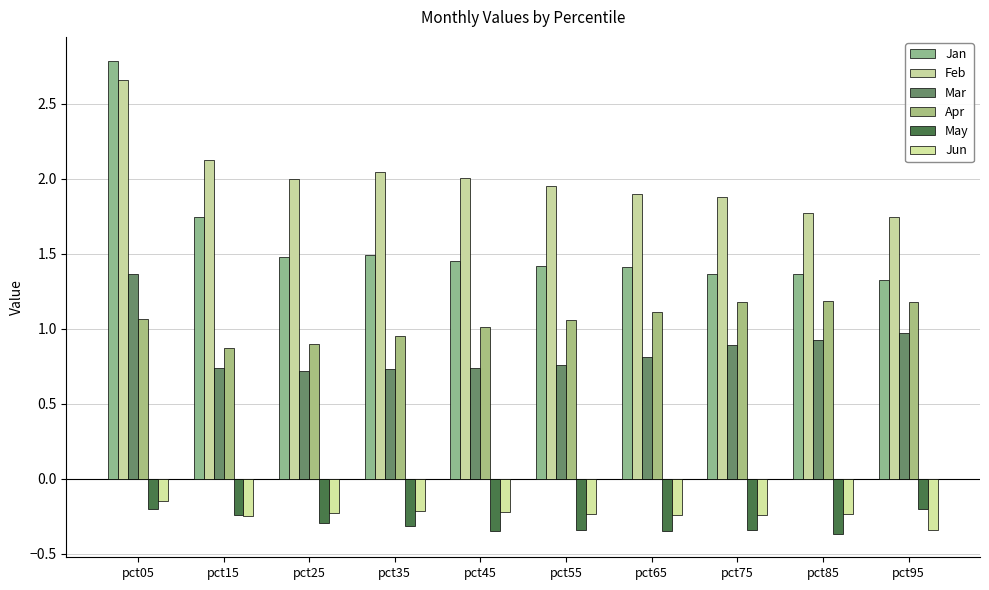

What is the sum of all Mar values?

8.6